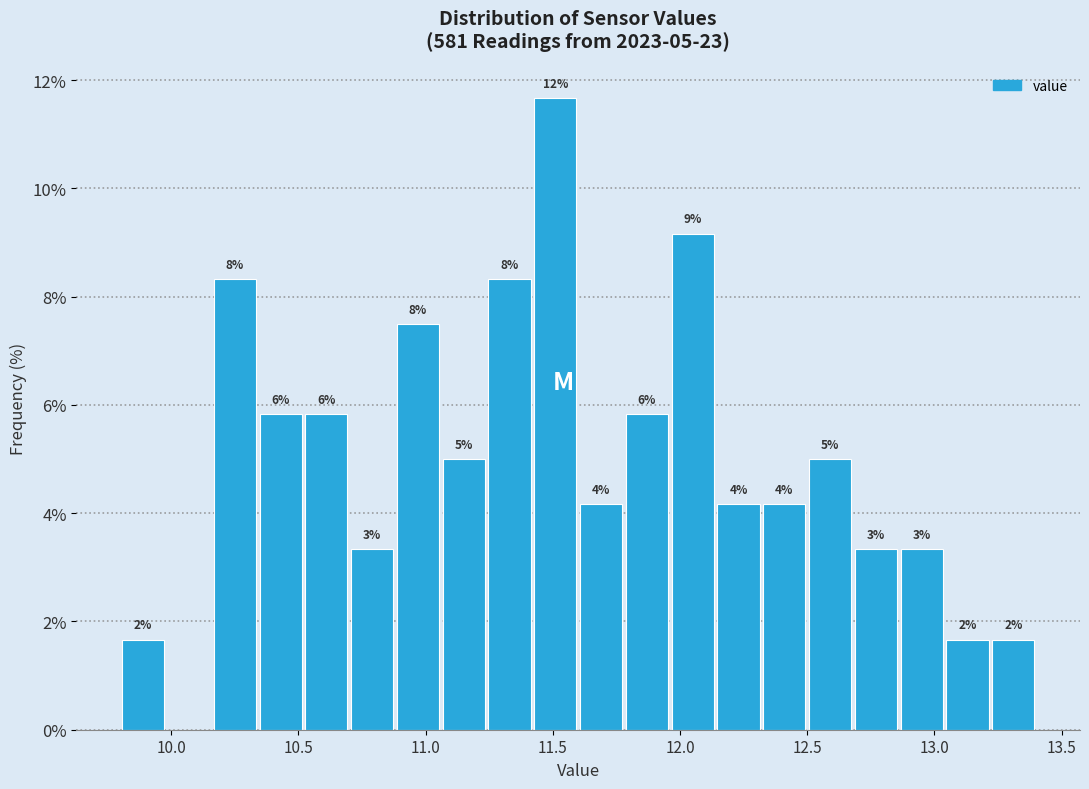

Around what value on the x-axis is the tallest bar? Give the approximate position of its centre, as read against the axis.

11.50